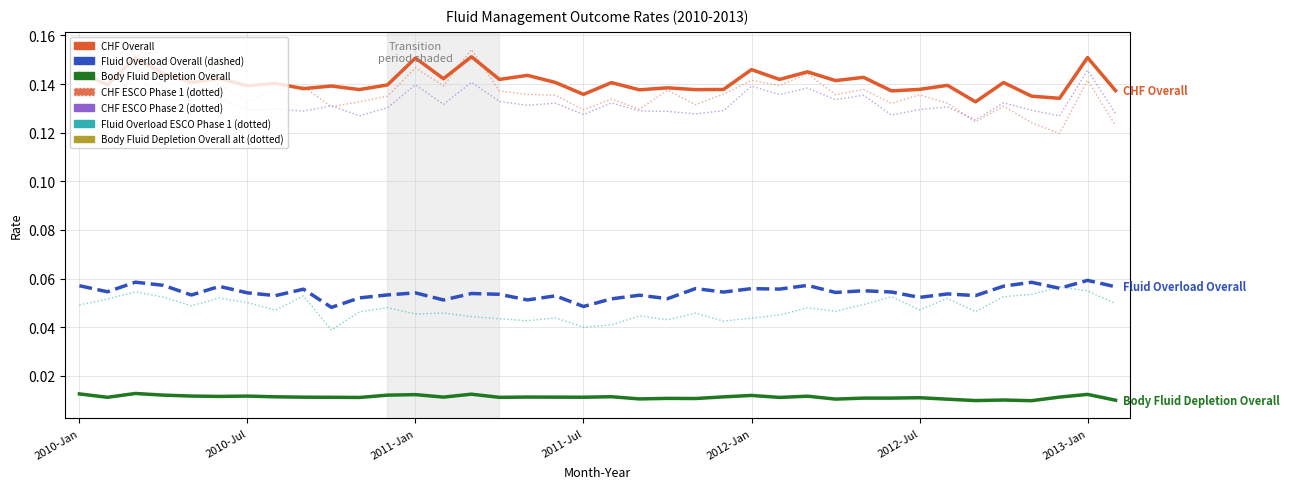

Which series has the largest total across all categories?

CHF Overall